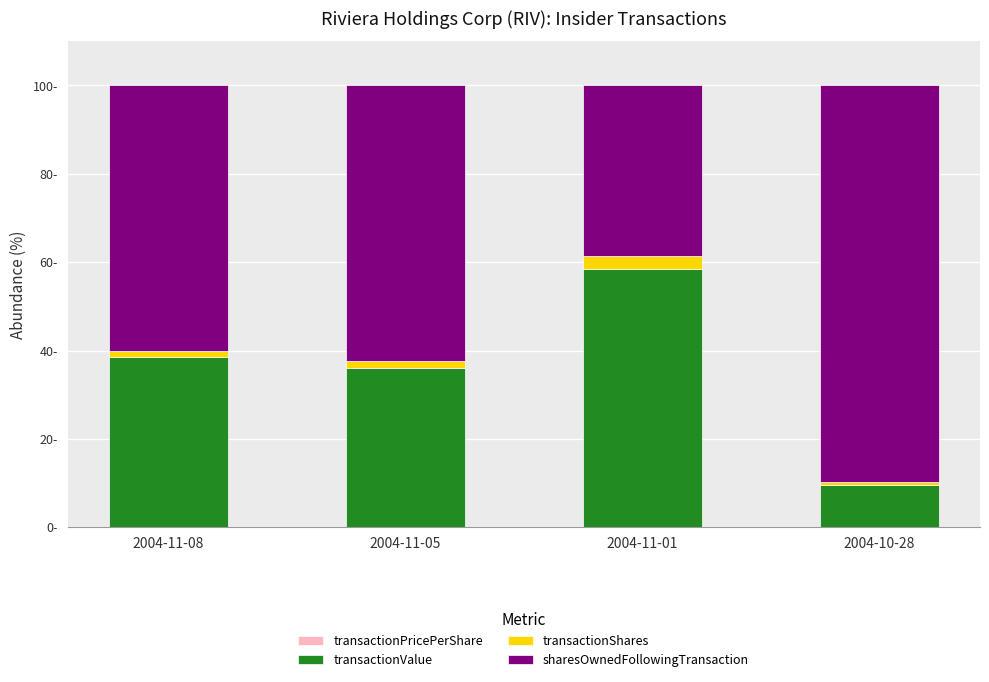

Are the bars horizontal?

No